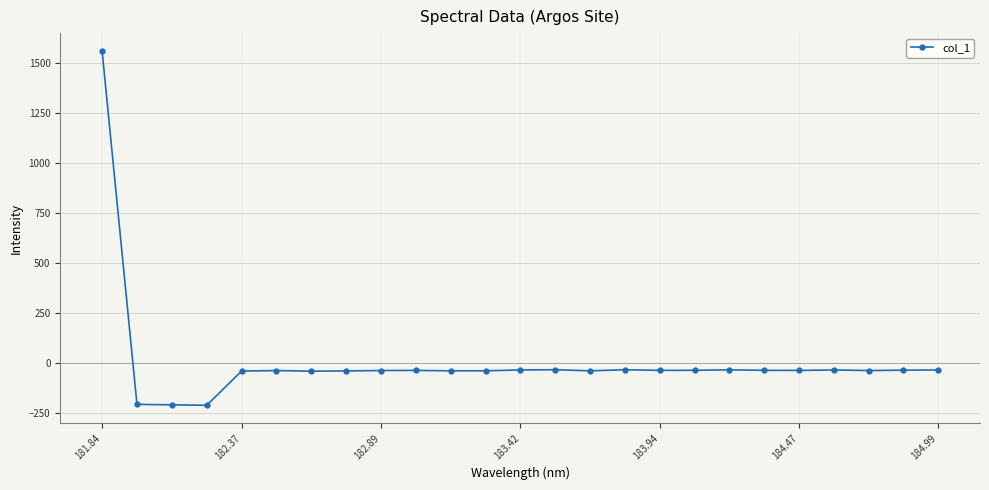

True or false: there are more than 2 points higher than both neighbors.

True